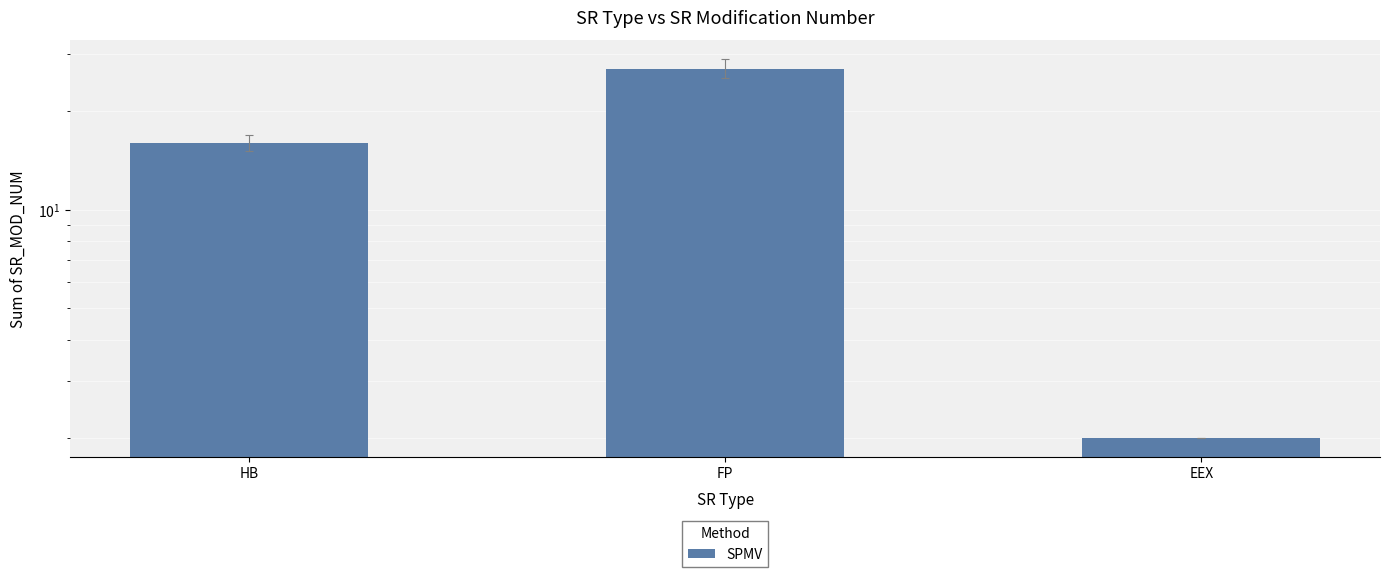

The chart shows a value of 3 at EEX. True or false?

False